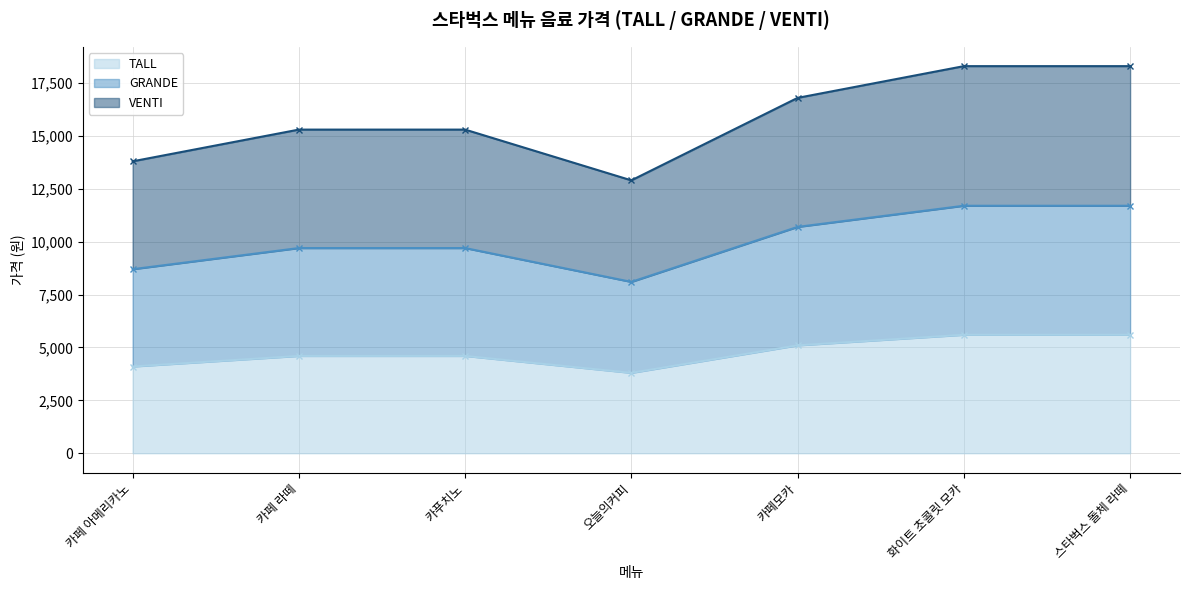

In TALL, how many points are lower than both neighbors (excluding endpoints)?

1